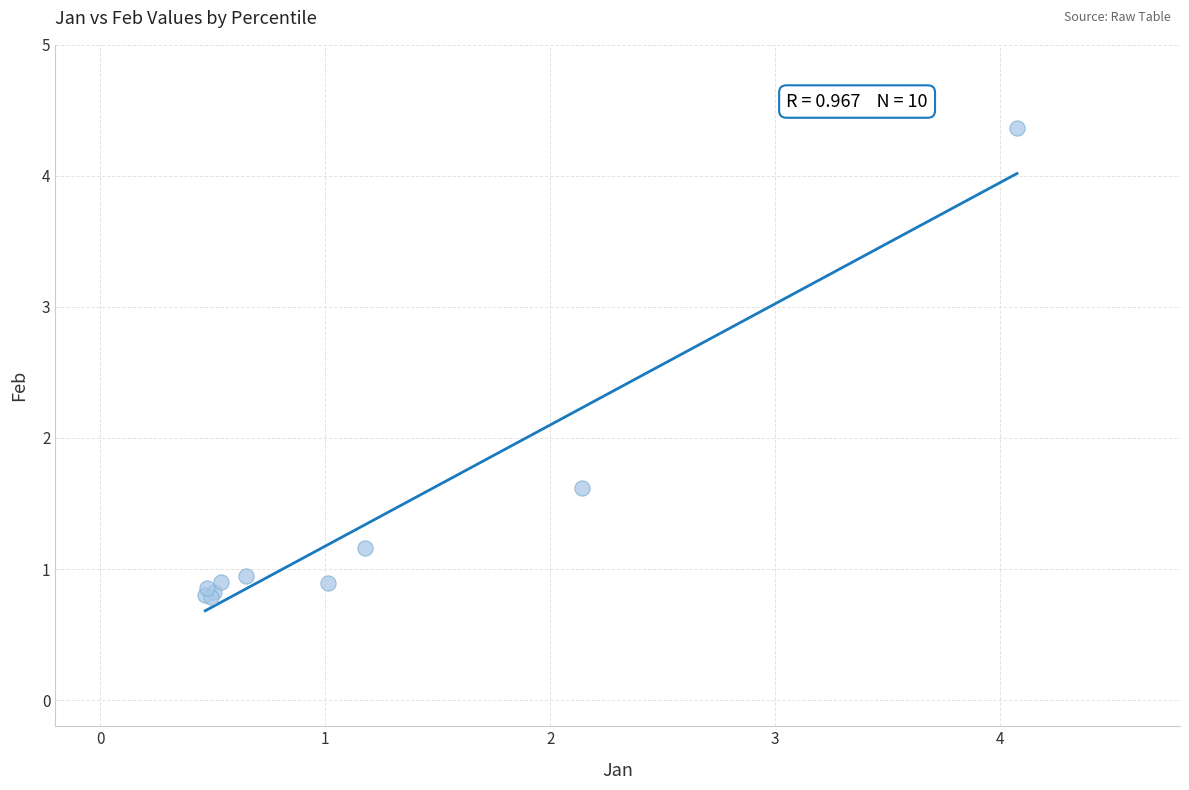

What Y value in the scatter plot is closest to 2?

1.6